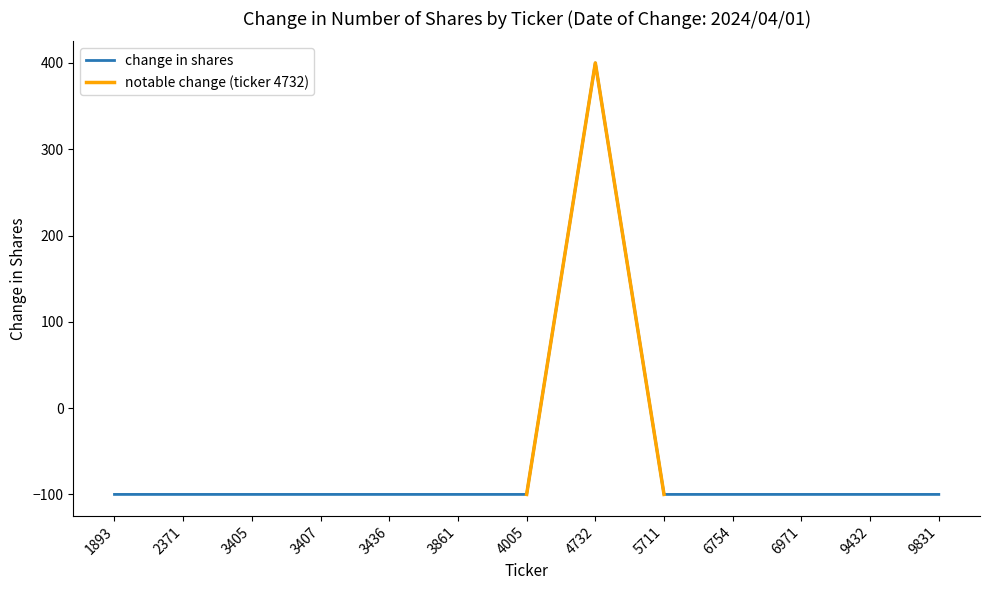

What is the smallest value displayed?

-100